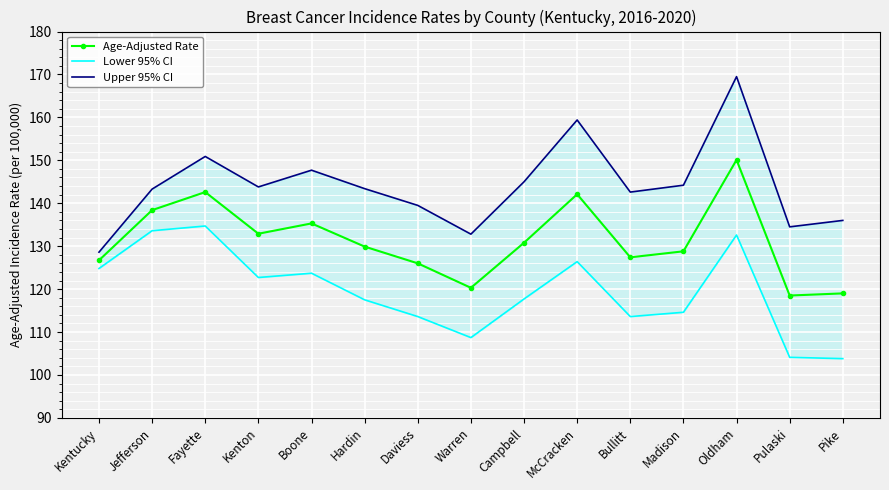

What is the label of the 15th point from the right?

Kentucky